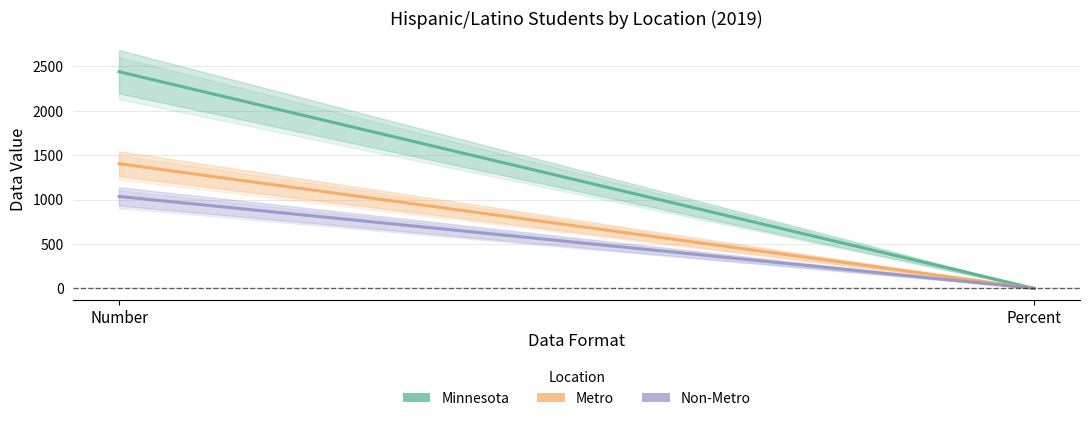

Is this an area chart (filled region under the line)?

No